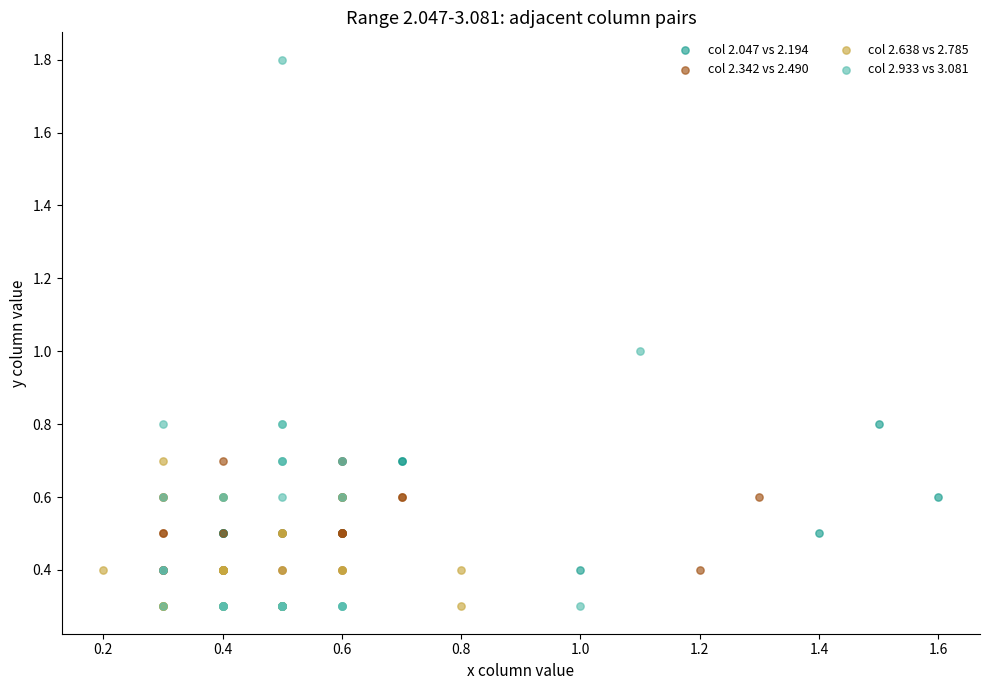

Which series has the largest Y range (max minus min)?

col 2.933 vs 3.081